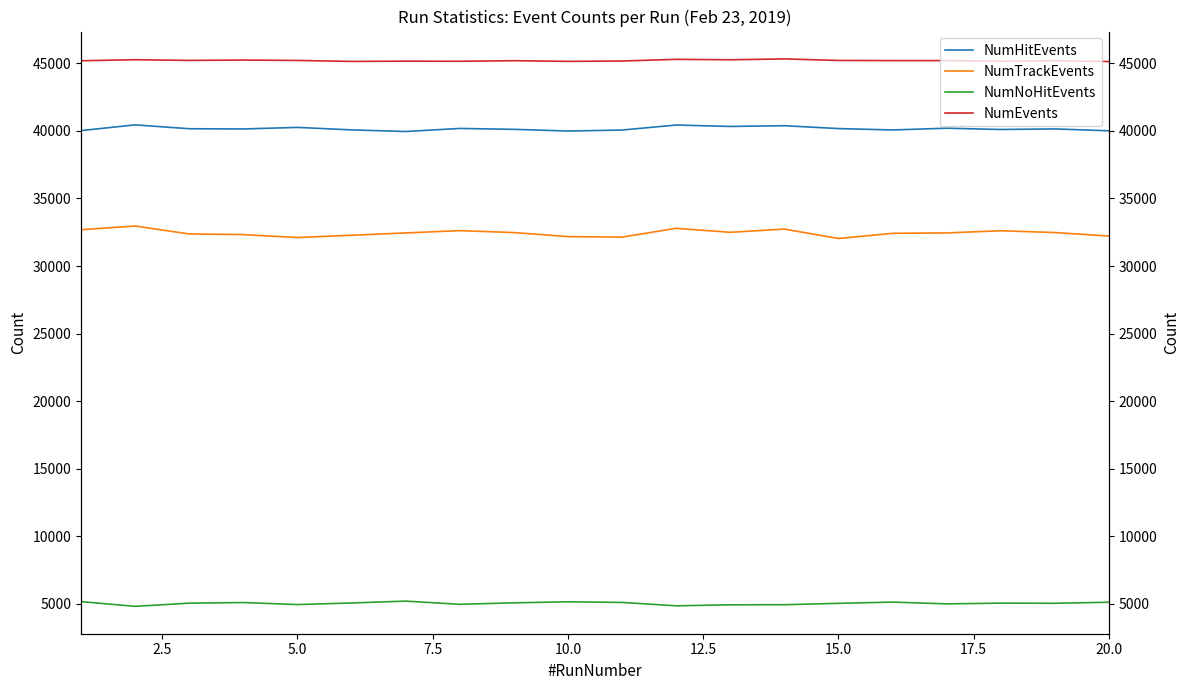

Which series has the widest spread of values?

NumTrackEvents